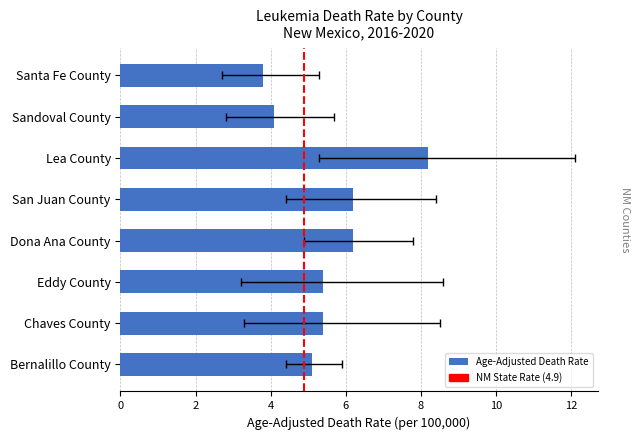

What is the value of the 8th bar from the left?

3.8